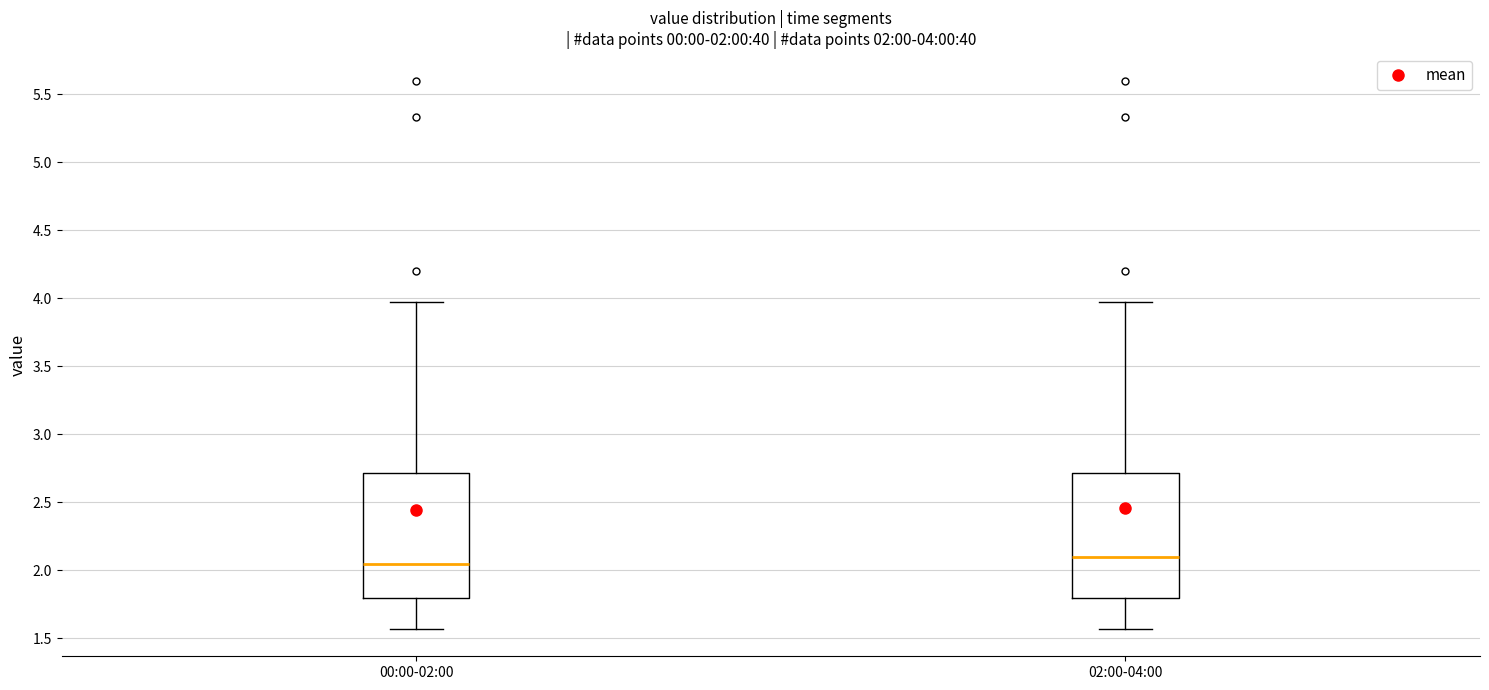

Which box's median line is the highest?

02:00-04:00